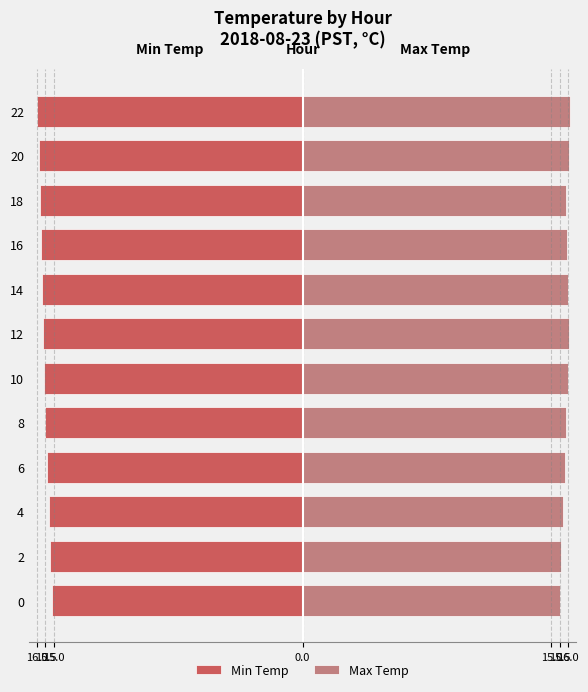

How many bars are there in total?

24